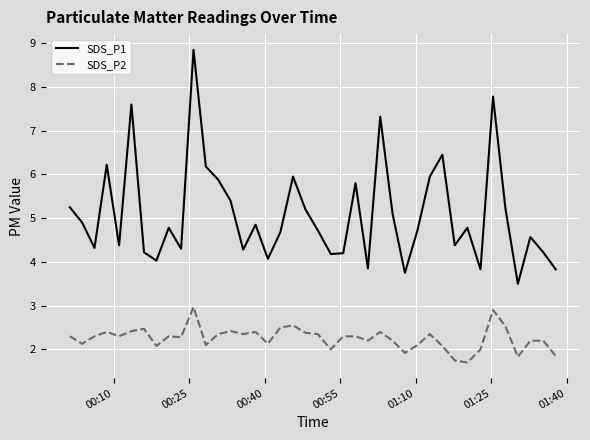

What is the minimum value shown in the chart?

1.7